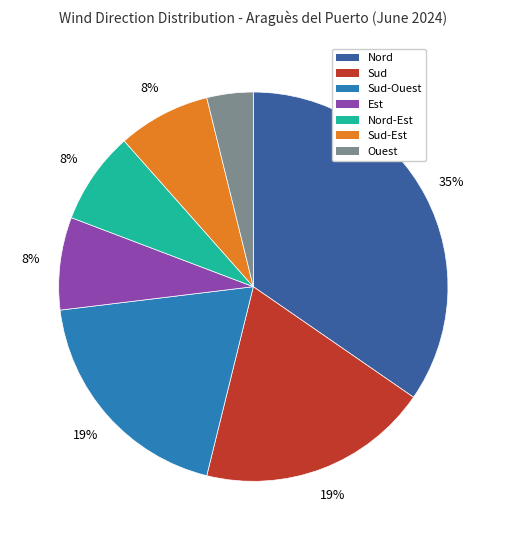

The Nord-Est slice represents 13% of the pie. True or false?

False